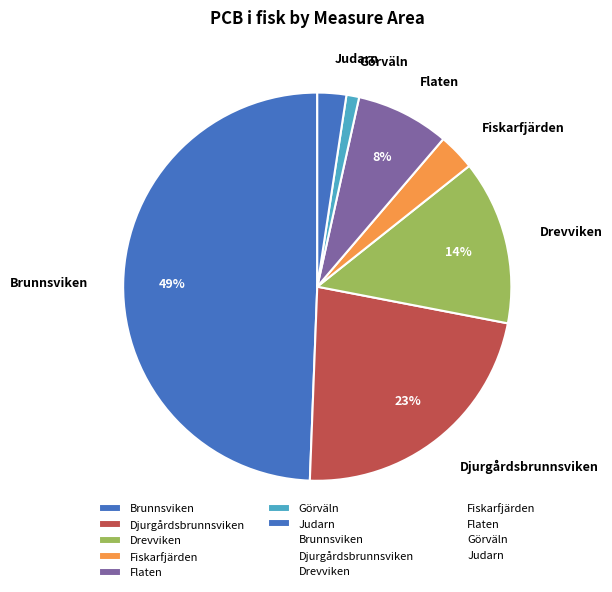

To the nearest percent, what portion does Brunnsviken represent?

49%